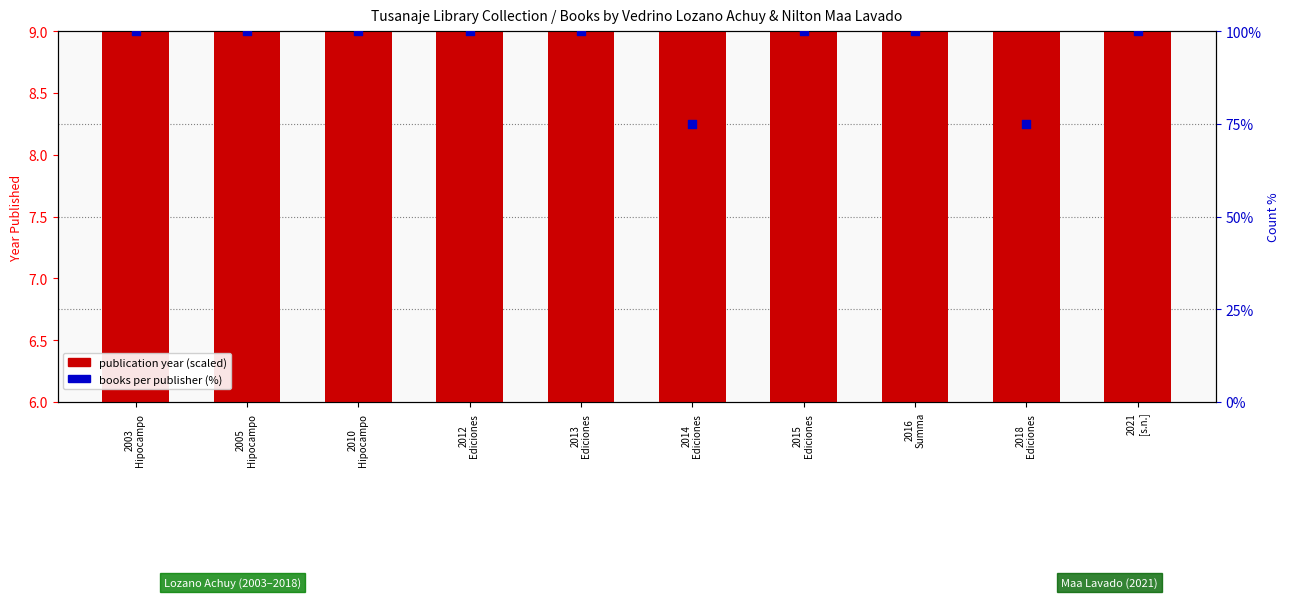

What is the total value across all series at 2021
[s.n.]?

107.7